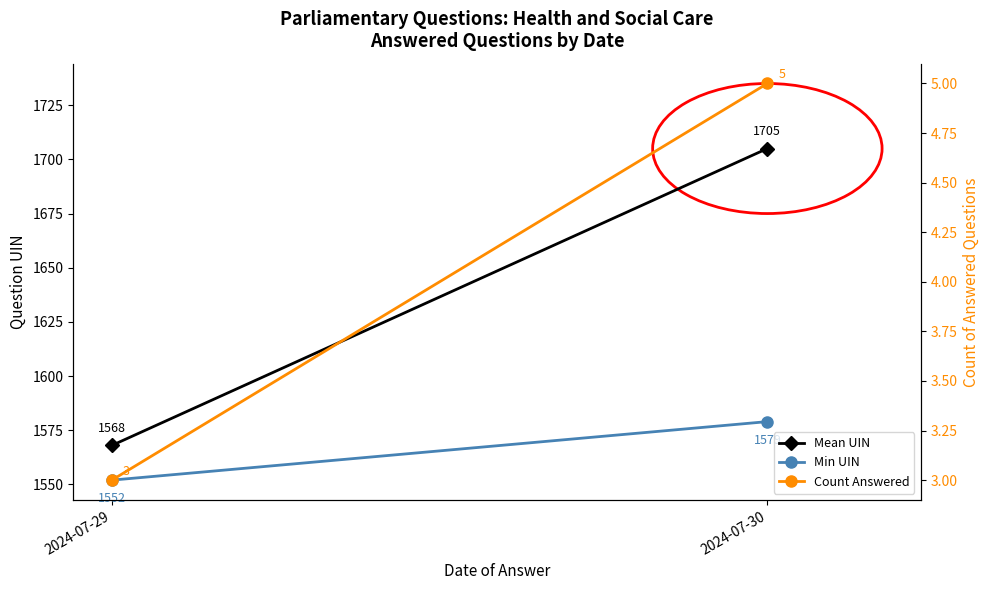

What is the difference between the Count Answered values at 2024-07-30 and 2024-07-29?

2